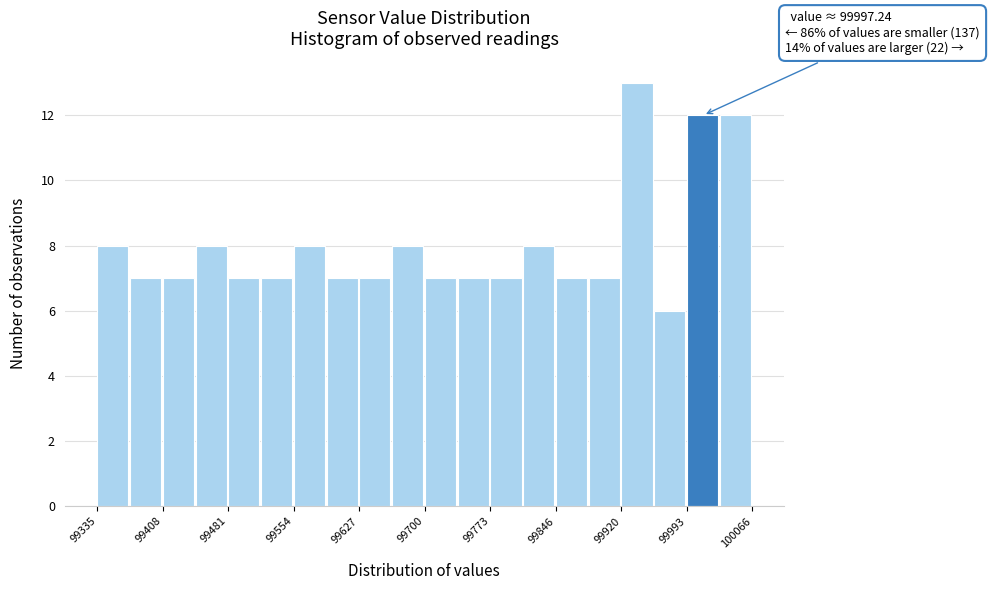

Read against the x-axis, roughly where is the centre of the tallest bar?

99940